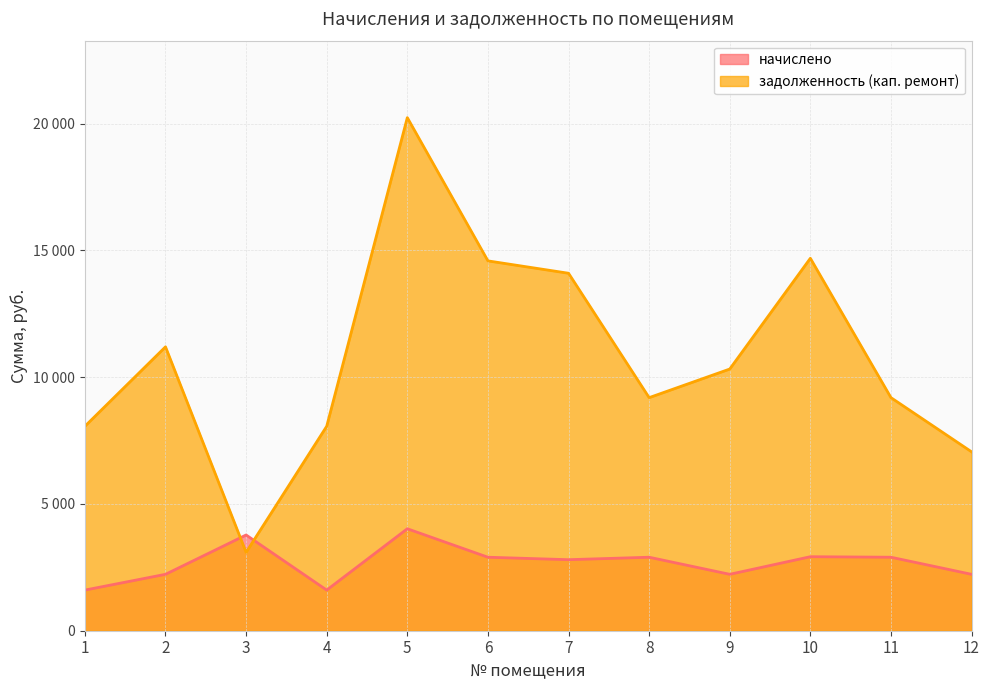

At which category does начислено reach its first local valley?

4